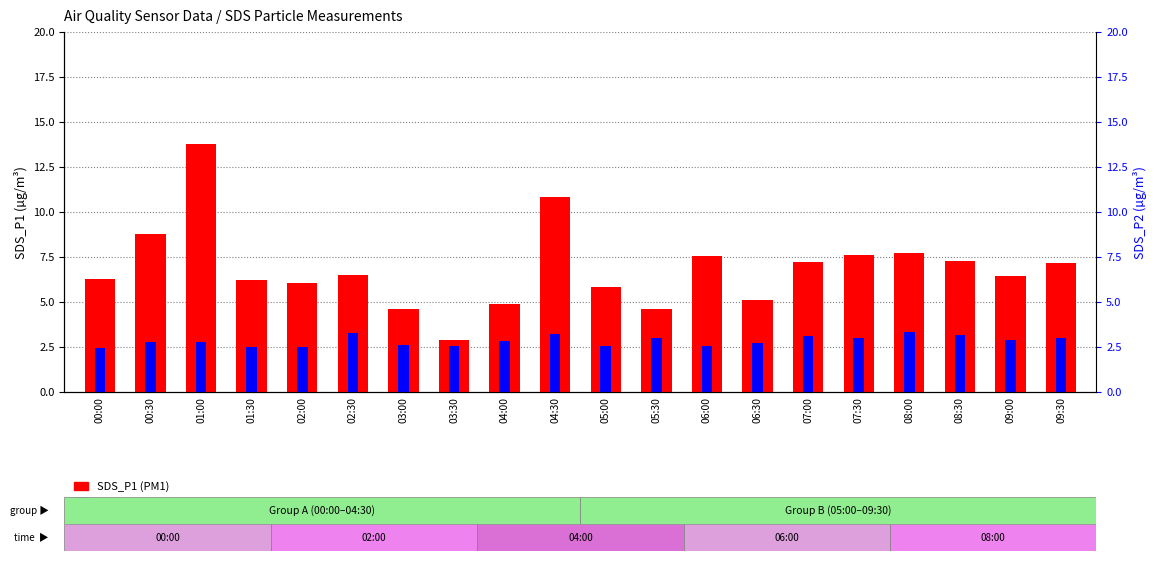

What is the difference between the maximum and minimum values in the SDS_P2 (PM2.5) series?

0.9